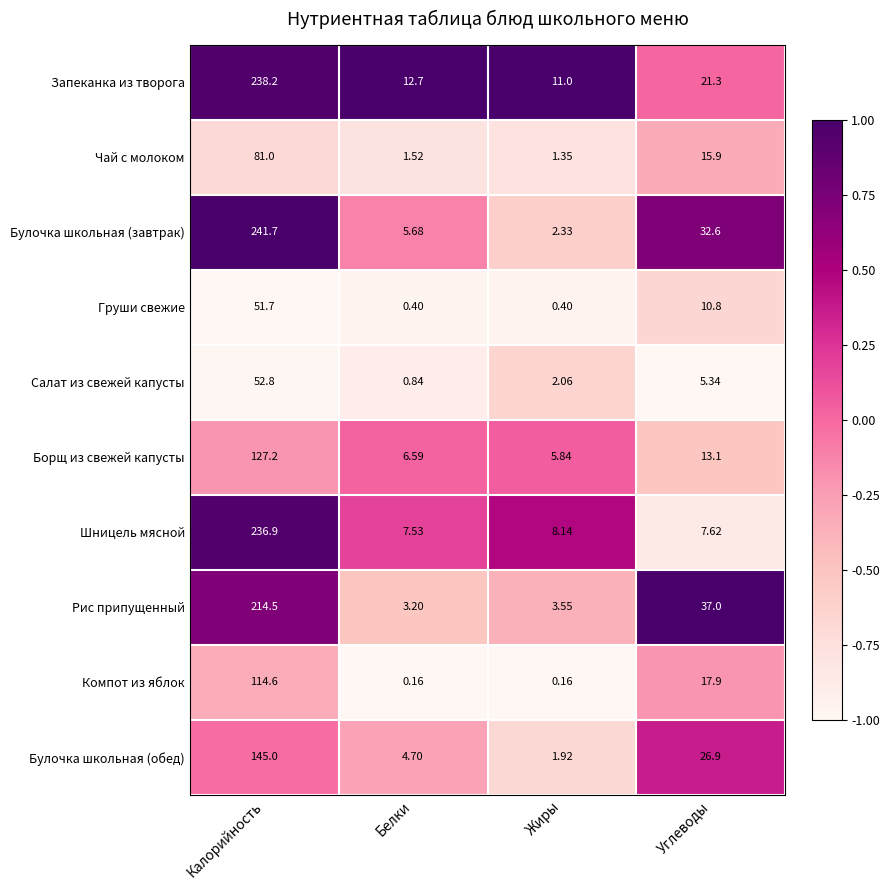

Where does the Чай с молоком series first go above 15?

Калорийность